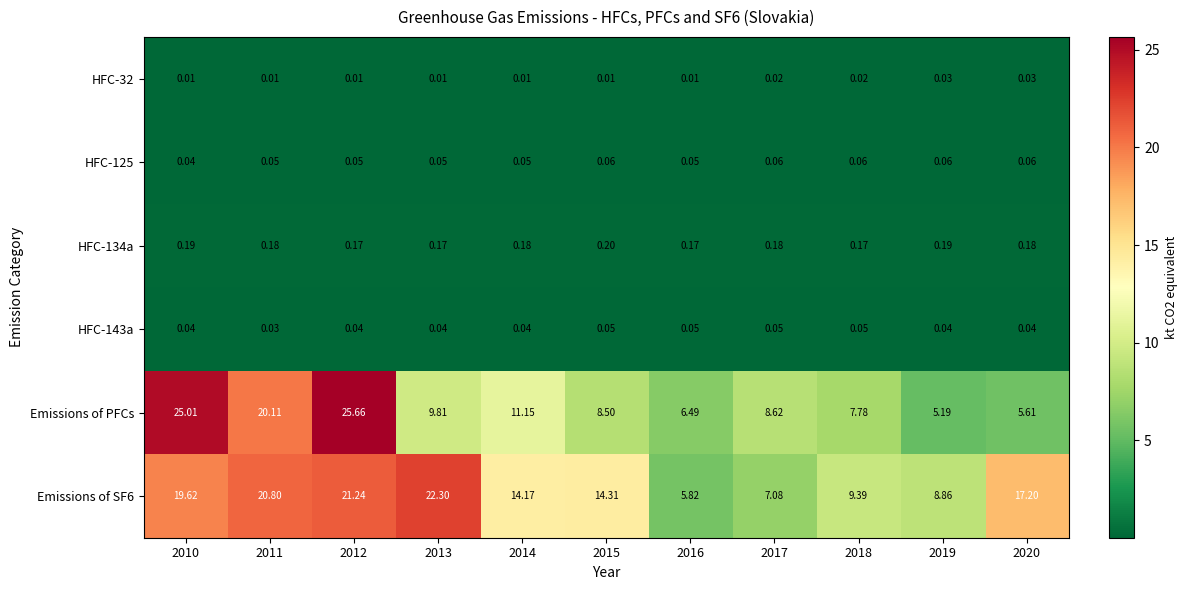

Which series changed the most between 2011 and 2012?

Emissions of PFCs